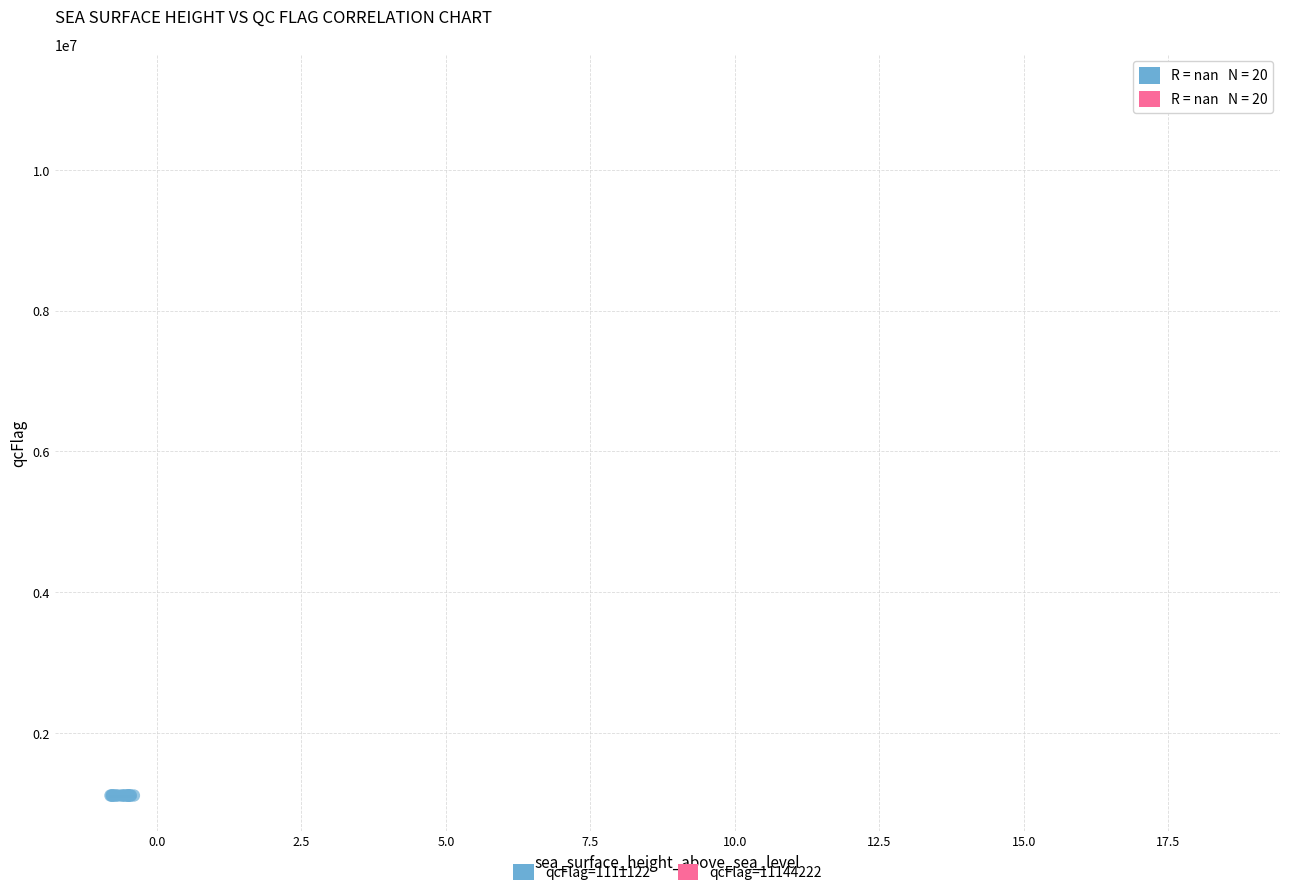

Which series contains the highest Y value?

qcFlag=11144222